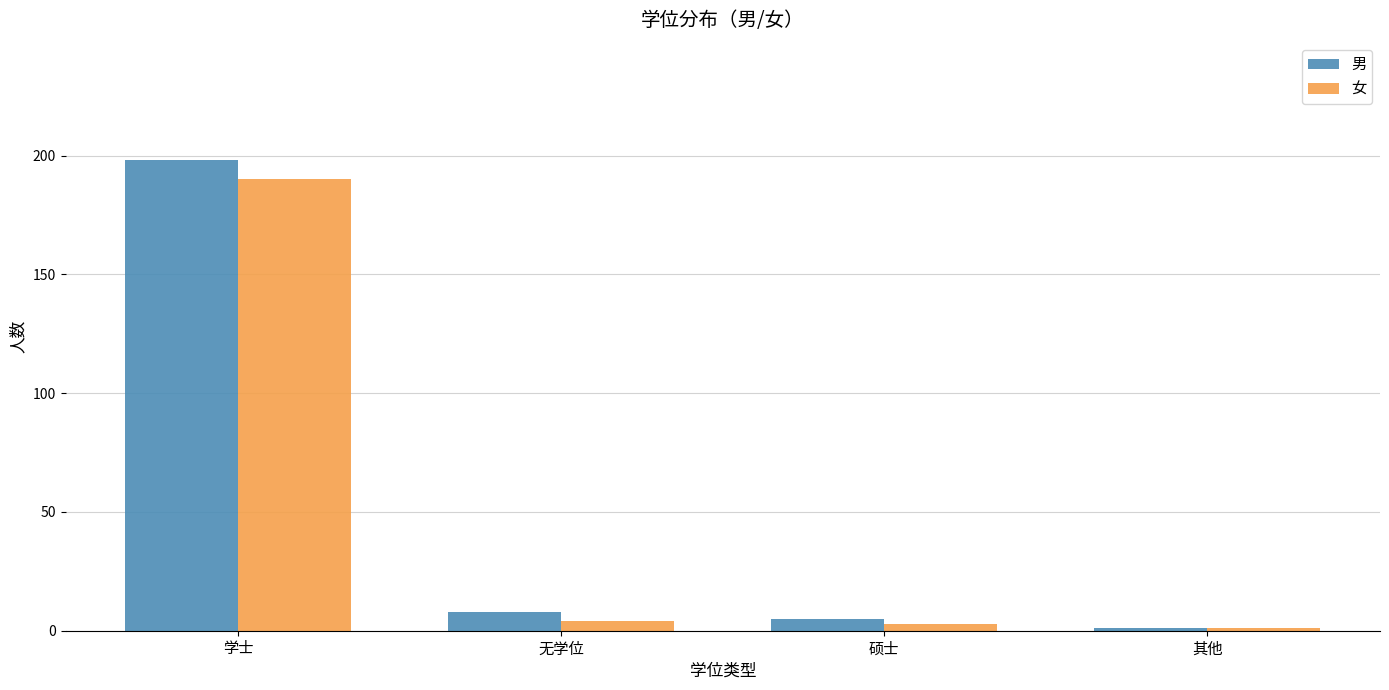

Which category has the highest value in the 男 series?

学士